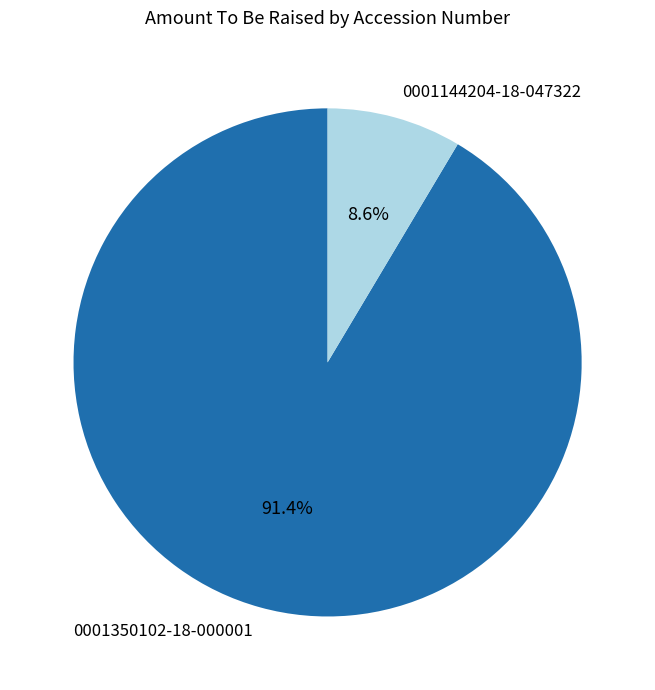

How many segments does this pie chart have?

2